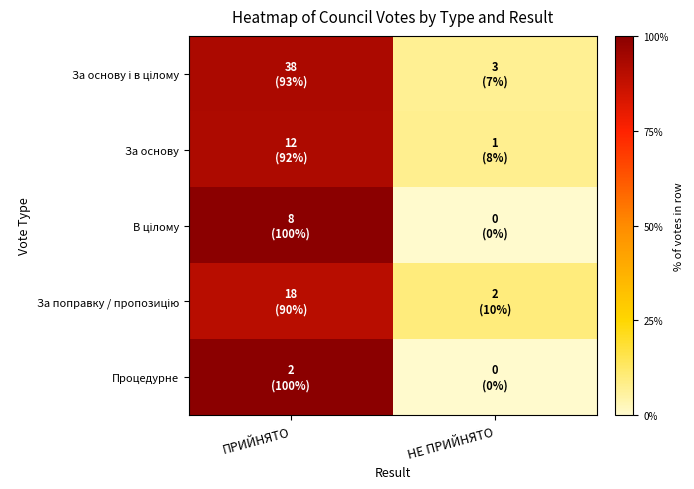

Which has a higher value, ПРИЙНЯТО or НЕ ПРИЙНЯТО?

ПРИЙНЯТО